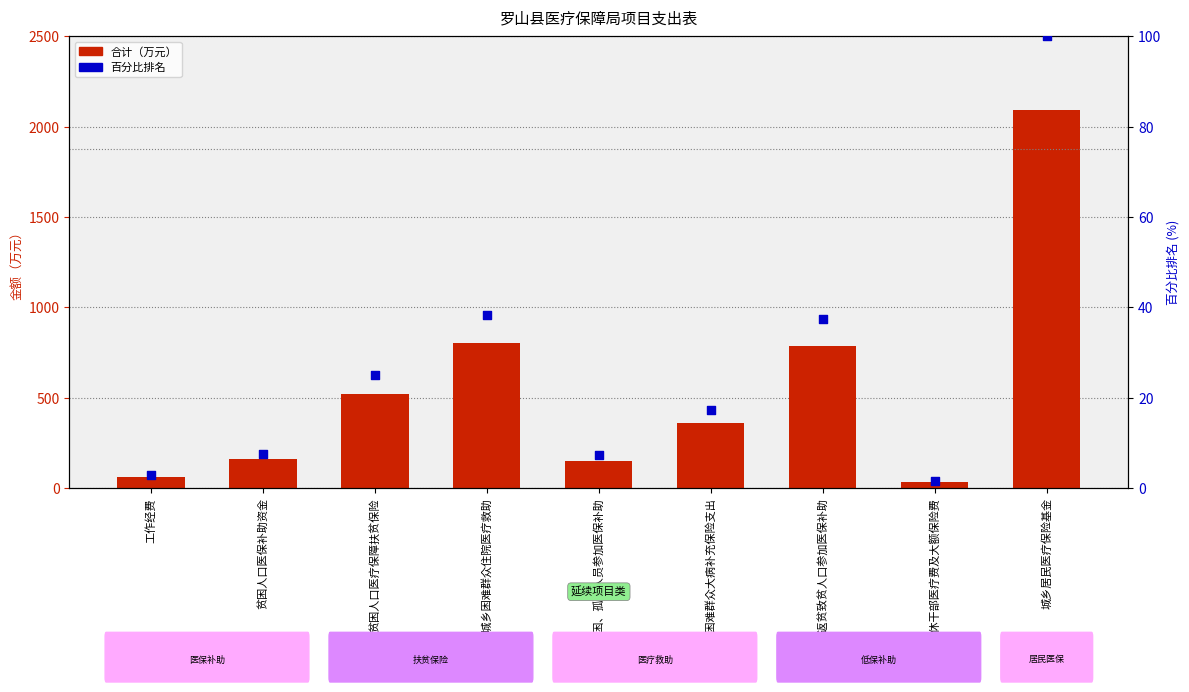

Which series has the widest spread of Y values?

合计(万元)